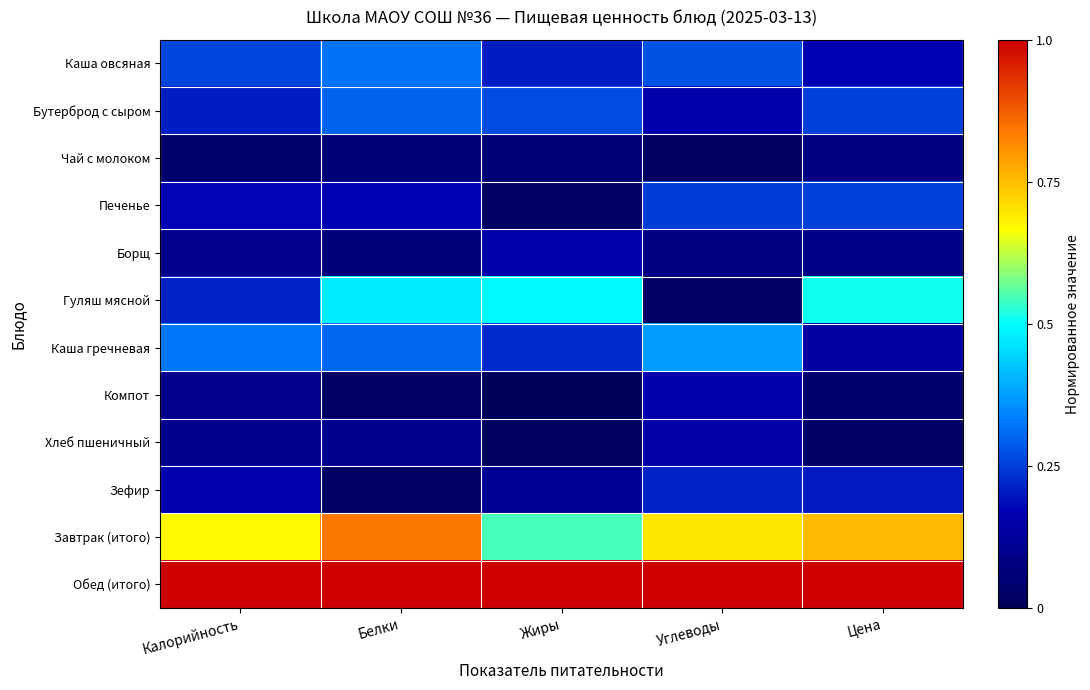

At which category is the sum across all series the highest?

Белки